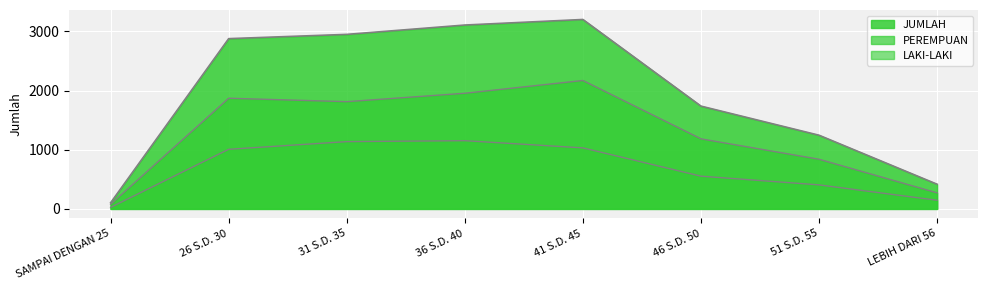

True or false: JUMLAH and PEREMPUAN cross at least once.

False